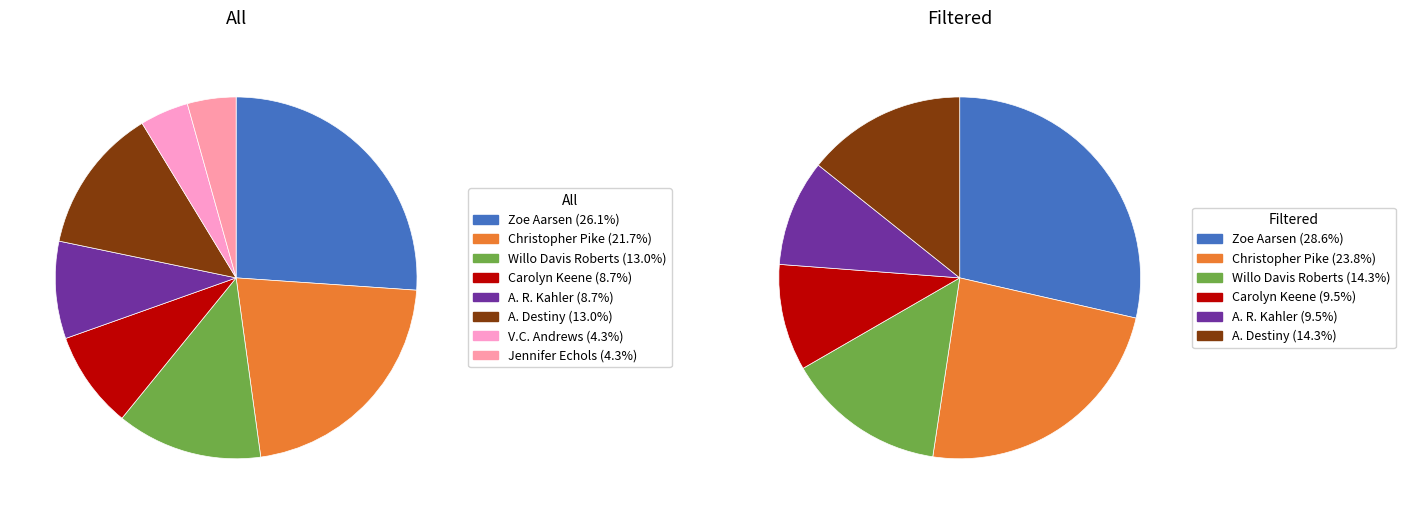

The Christopher Pike slice represents 22% of the pie. True or false?

True